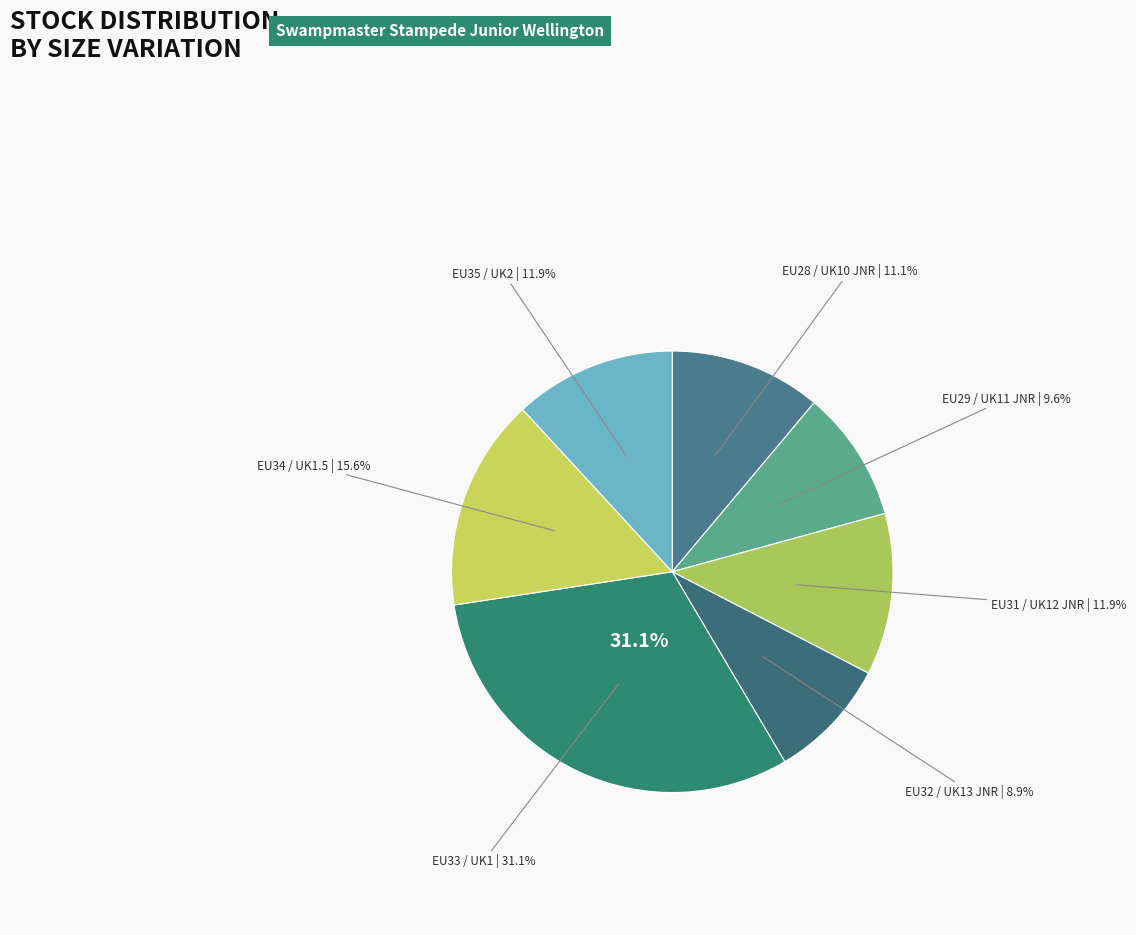

The EU28 / UK10 JNR slice represents 11% of the pie. True or false?

True